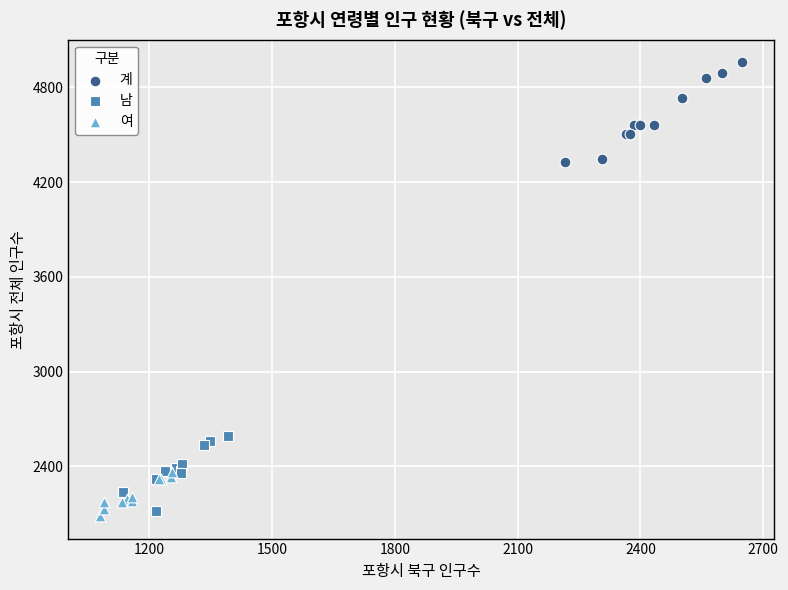

Which series contains the lowest Y value?

여